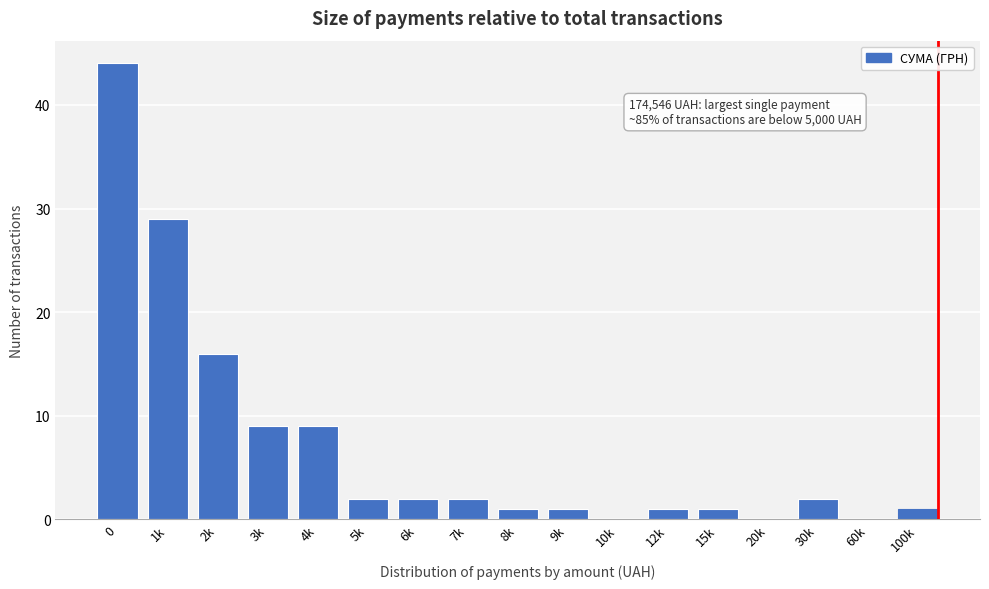

Reading left to right, extract all data points from this chart.

0=44	1k=29	2k=16	3k=9	4k=9	5k=2	6k=2	7k=2	8k=1	9k=1	10k=0	12k=1	15k=1	20k=0	30k=2	60k=0	100k=1